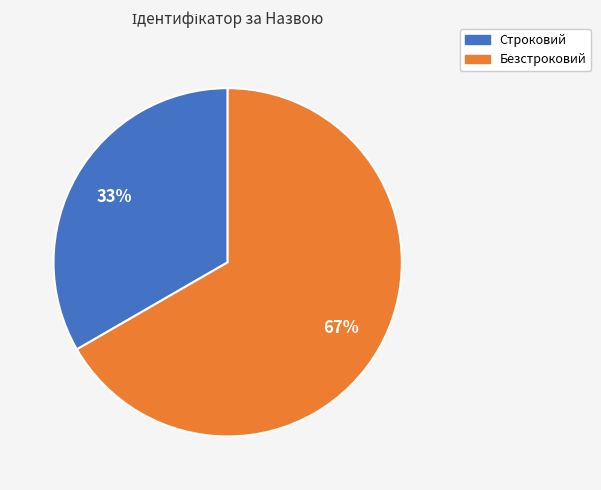

Is it true that Безстроковий is 67% of the pie?

True